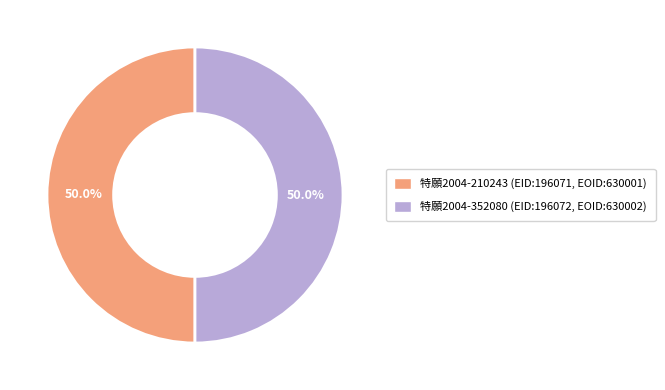

Approximately how many times larger is the value at 特願2004-352080 compared to 特願2004-210243?

1.0